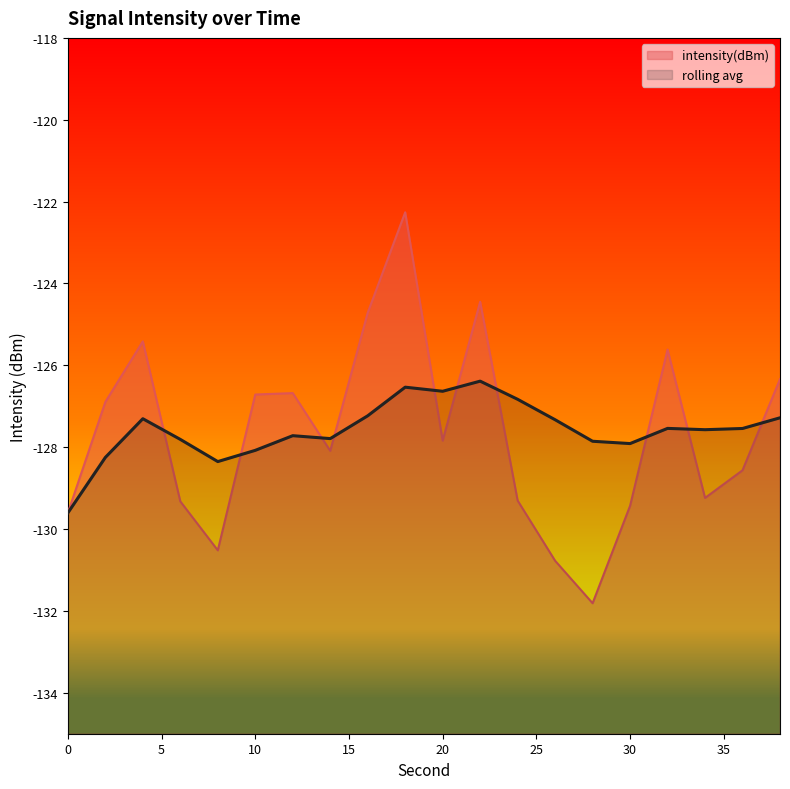

The rolling_avg series shows -177.9 at 32. True or false?

False